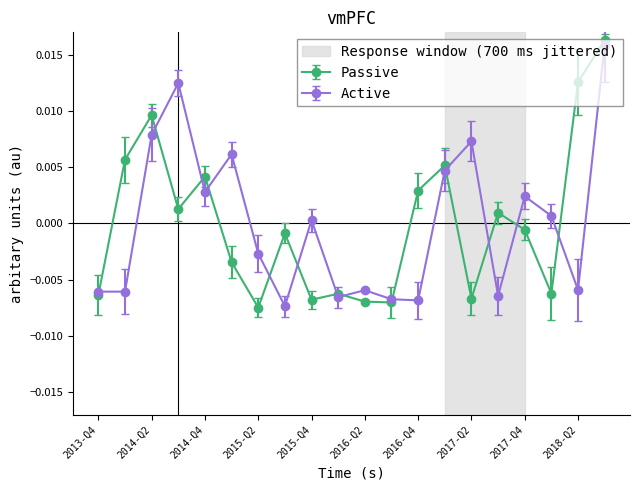

True or false: Active has more than 2 interior local peaks.

True